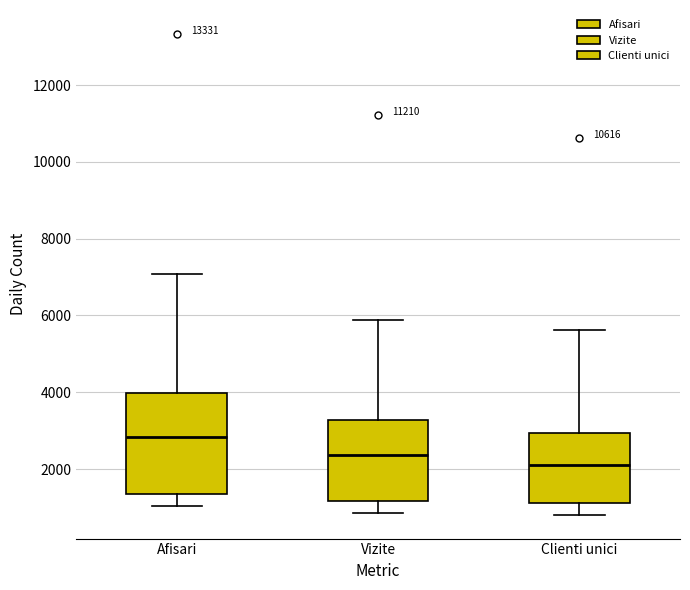

Reading left to right, transcribe this box plot: for each box, give where its median line is, the range the box spans, and where its two whiskers end, as read against the y-axis. The values are not printed on the chart, so give them approximately, as read against the axis.

Afisari: median 2800, box 1400 to 4000, whiskers 1000 to 7000
Vizite: median 2400, box 1200 to 3200, whiskers 800 to 5800
Clienti unici: median 2200, box 1200 to 3000, whiskers 800 to 5600